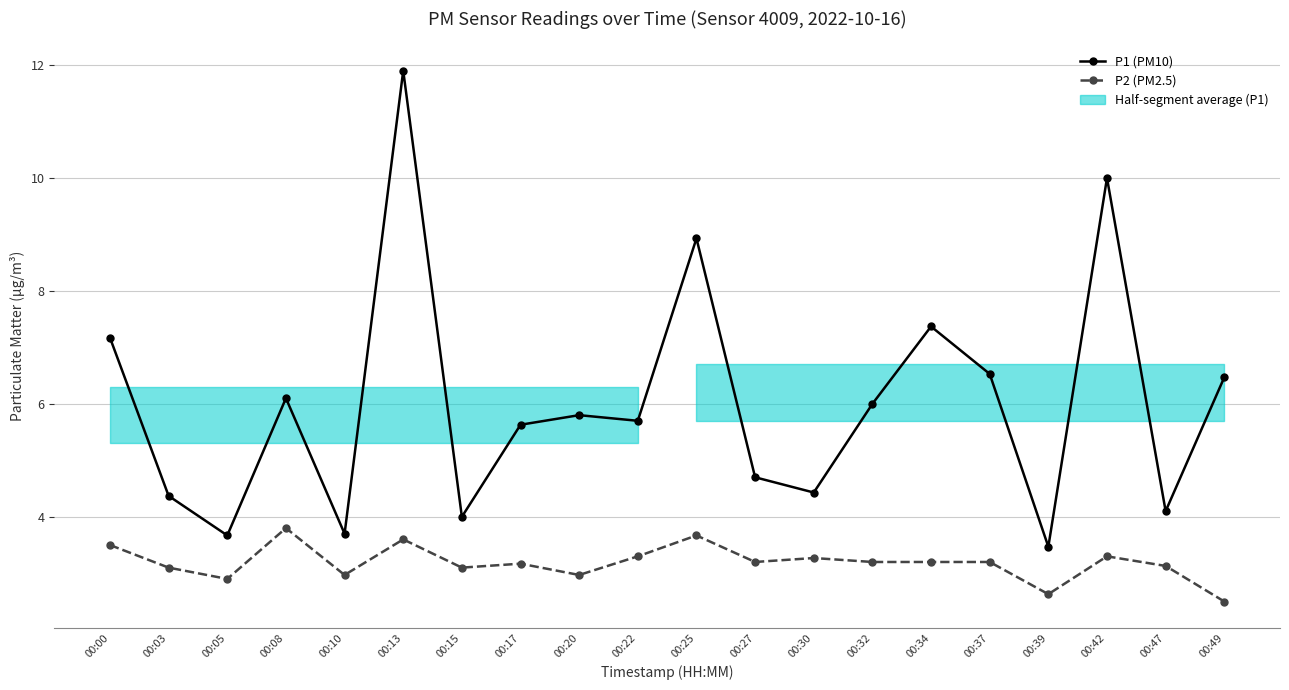

Reading left to right, extract all data points from this chart.

P1 (PM10): 00:00=7.2	00:03=4.4	00:05=3.7	00:08=6.1	00:10=3.7	00:13=11.9	00:15=4.0	00:17=5.6	00:20=5.8	00:22=5.7	00:25=8.9	00:27=4.7	00:30=4.4	00:32=6.0	00:34=7.4	00:37=6.5	00:39=3.5	00:42=10.0	00:47=4.1	00:49=6.5
P2 (PM2.5): 00:00=3.5	00:03=3.1	00:05=2.9	00:08=3.8	00:10=3.0	00:13=3.6	00:15=3.1	00:17=3.2	00:20=3.0	00:22=3.3	00:25=3.7	00:27=3.2	00:30=3.3	00:32=3.2	00:34=3.2	00:37=3.2	00:39=2.6	00:42=3.3	00:47=3.1	00:49=2.5